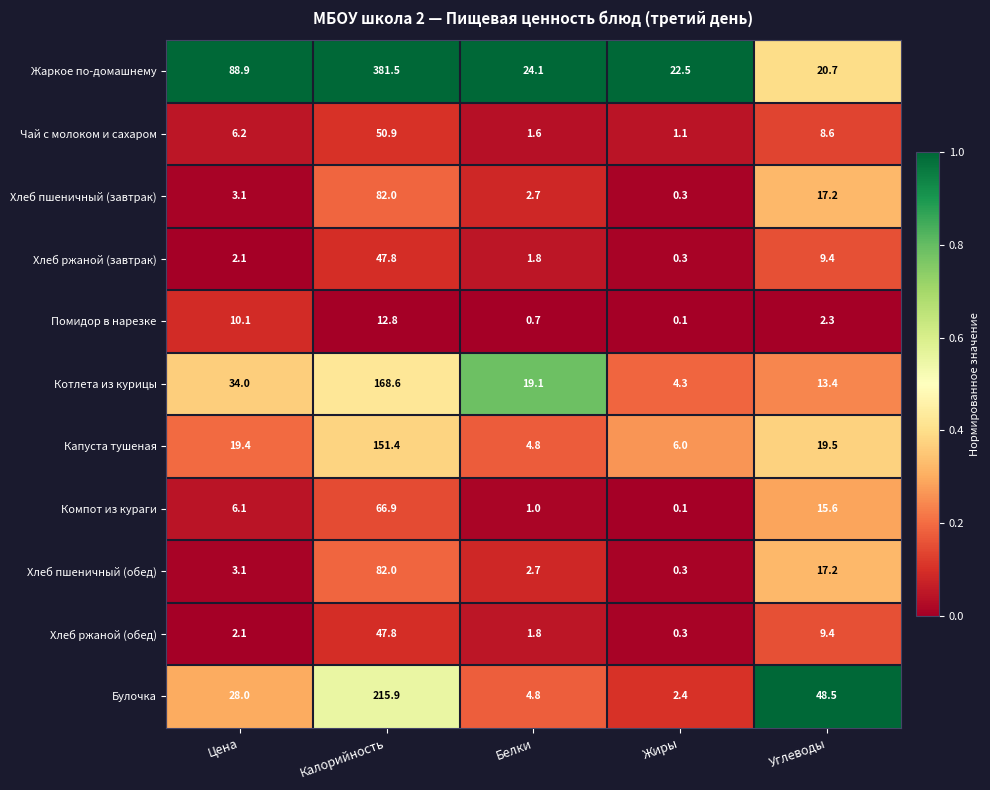

Is it true that Булочка equals 4.8 at Белки?

True